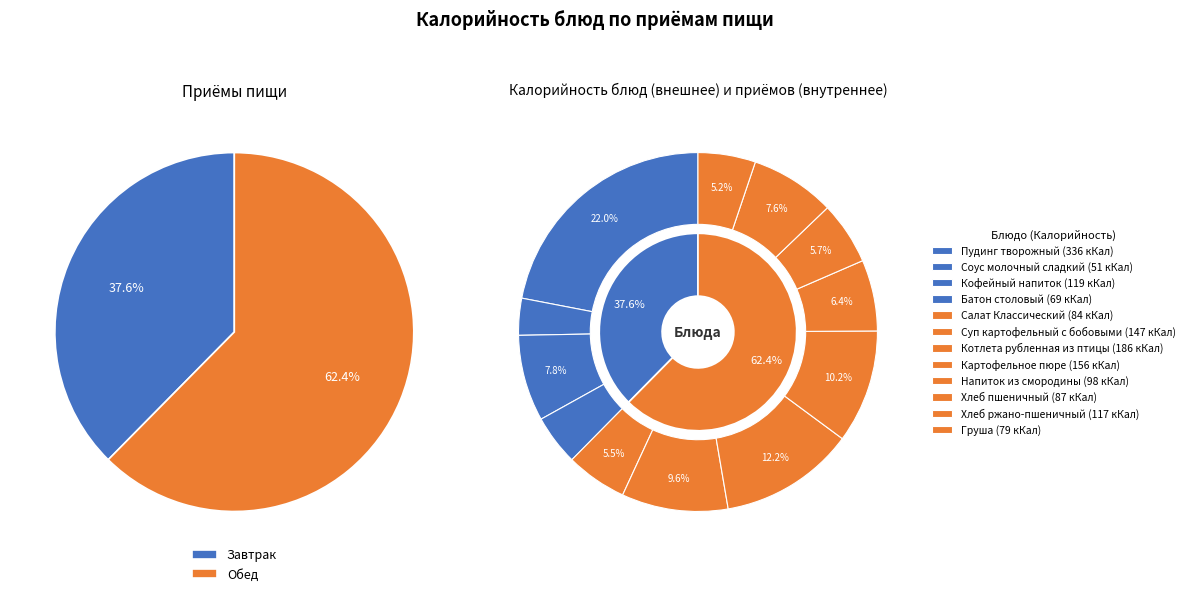

The Хлеб ржано-пшеничный slice represents 2% of the pie. True or false?

False